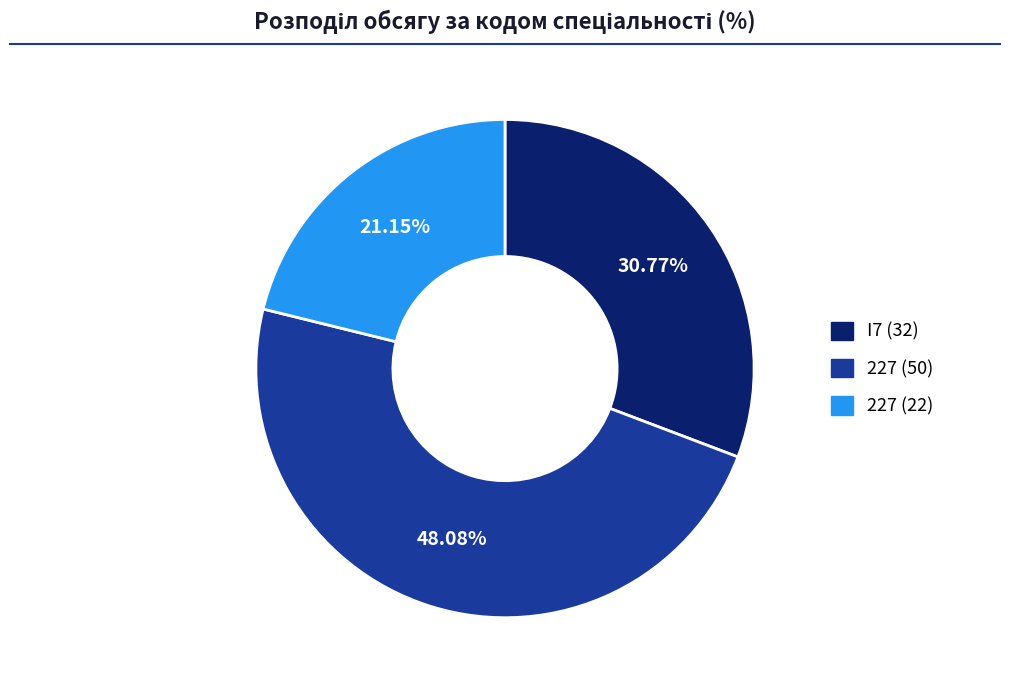

Is 227 (50) the majority of the pie?

No